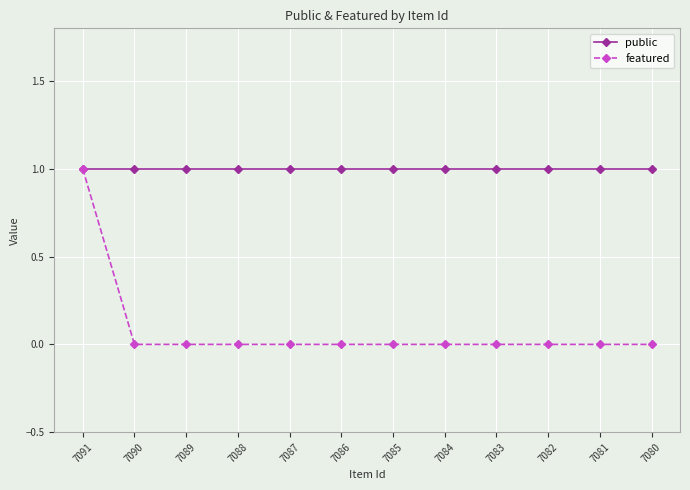

List the series in order of their overall mean, lowest first.

featured, public